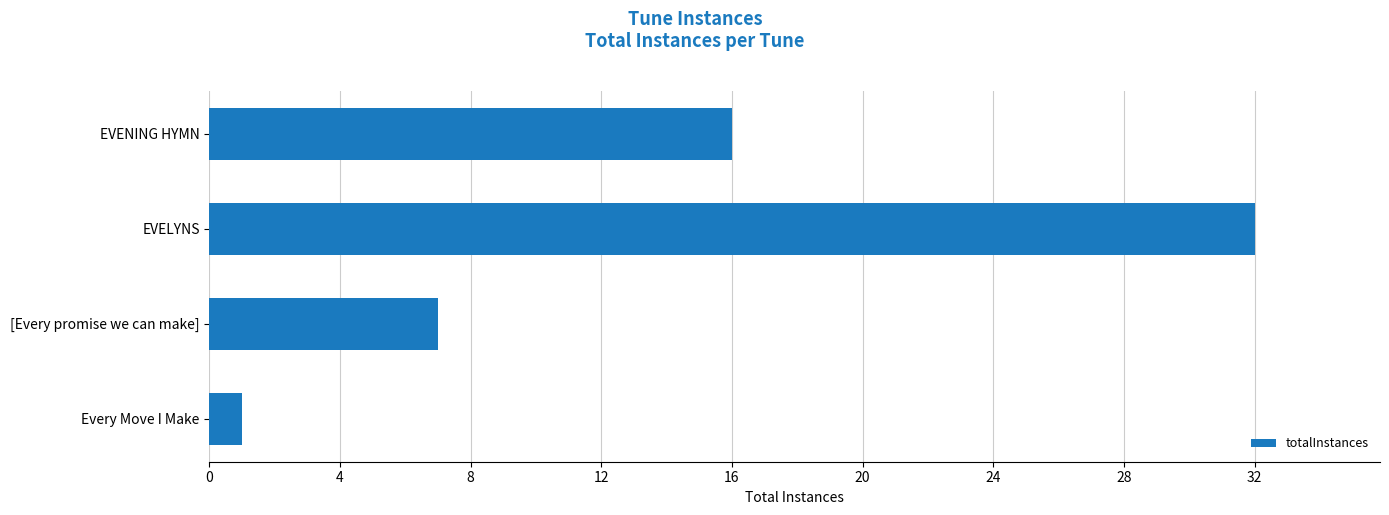

List the labels in order of value, smallest first.

Every Move I Make, [Every promise we can make], EVENING HYMN, EVELYNS